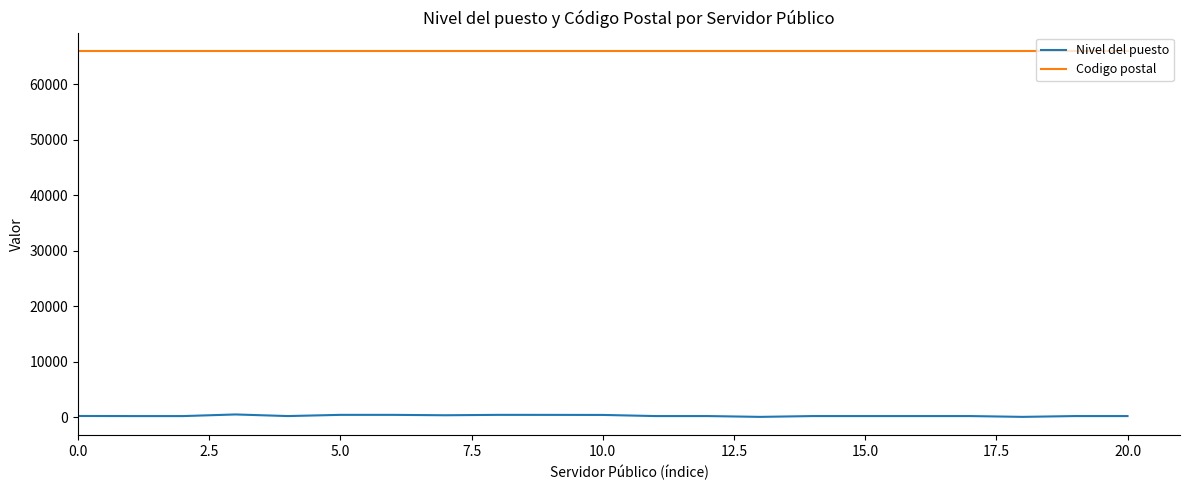

True or false: Nivel del puesto and Codigo postal intersect in this chart.

False